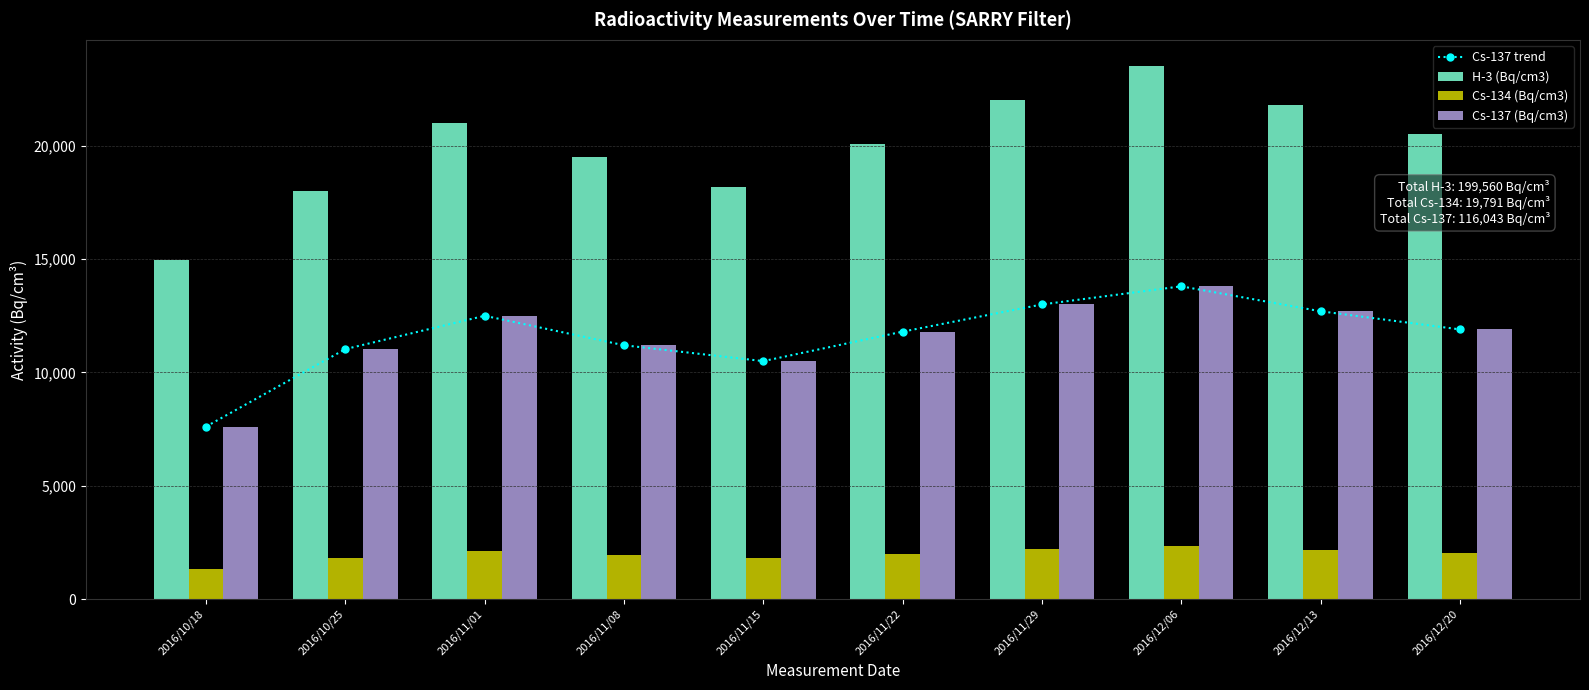

Count the number of data series in this chart.

4